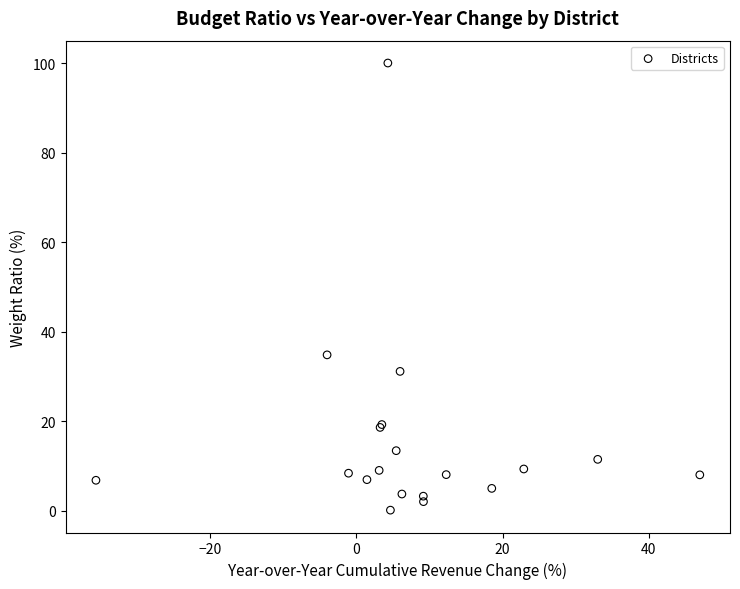

What Y value in the scatter plot is closest to 50?

34.8